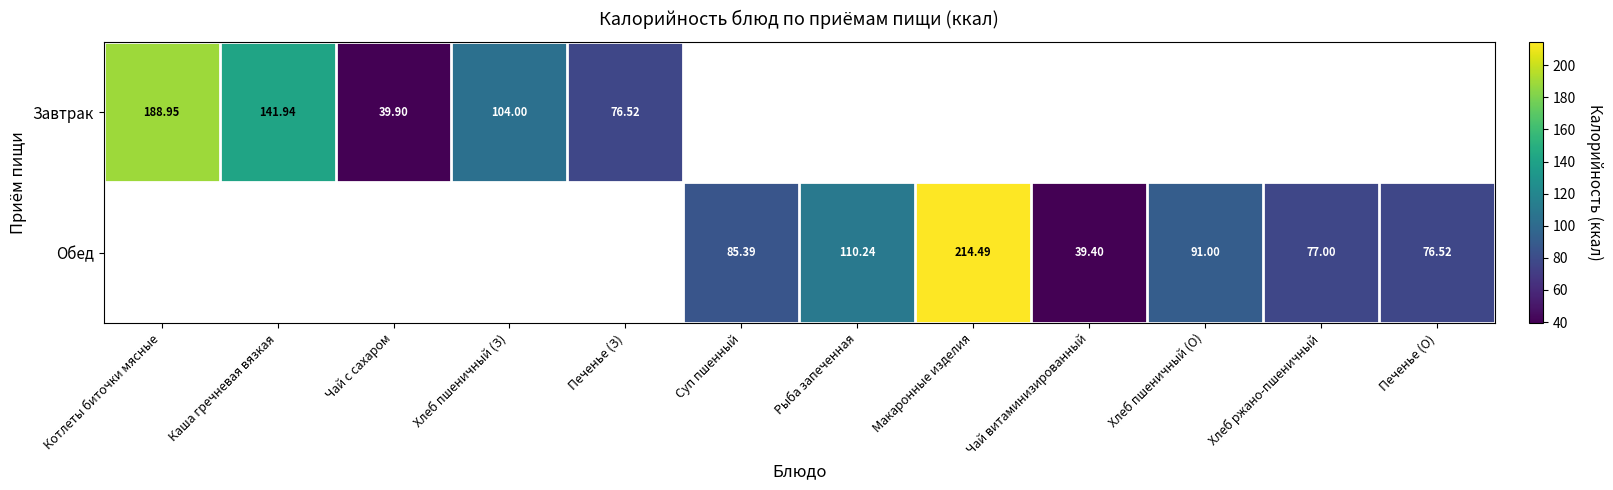

The Обед series shows 110.2 at Рыба запеченная. True or false?

True